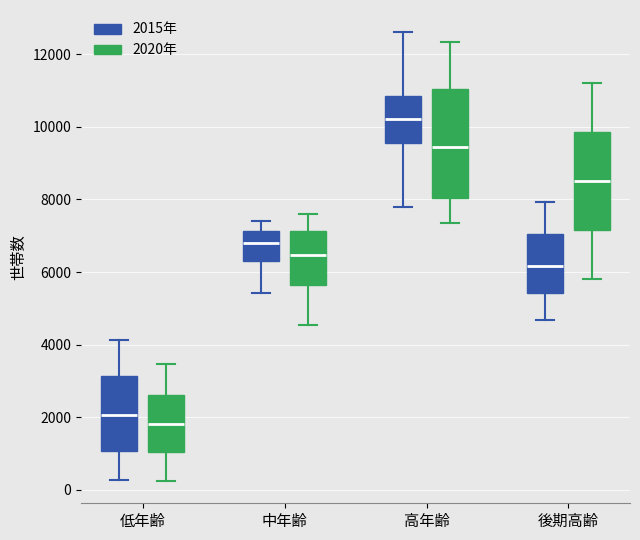

Reading left to right, transcribe this box plot: for each box, give where its median line is, the range the box spans, and where its two whiskers end, as read against the y-axis. The values are not printed on the chart, so give them approximately, as read against the axis.

低年齢 (2015年): median 2000, box 1000 to 3200, whiskers 200 to 4200
低年齢 (2020年): median 1800, box 1000 to 2600, whiskers 200 to 3400
中年齢 (2015年): median 6800, box 6400 to 7200, whiskers 5400 to 7400
中年齢 (2020年): median 6400, box 5600 to 7200, whiskers 4600 to 7600
高年齢 (2015年): median 10200, box 9600 to 10800, whiskers 7800 to 12600
高年齢 (2020年): median 9400, box 8000 to 11000, whiskers 7400 to 12400
後期高齢 (2015年): median 6200, box 5400 to 7000, whiskers 4600 to 8000
後期高齢 (2020年): median 8600, box 7200 to 9800, whiskers 5800 to 11200